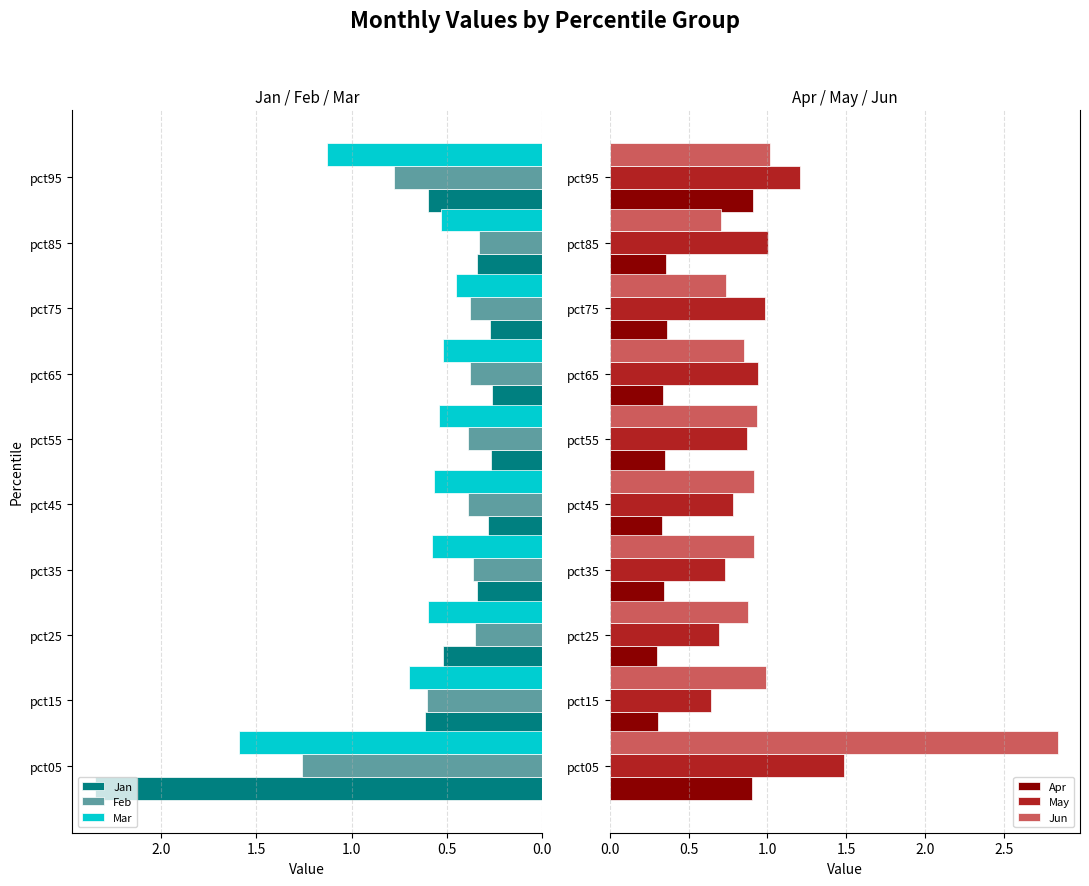

Is the value of Feb at pct45 greater than the value of Jan at pct45?

Yes